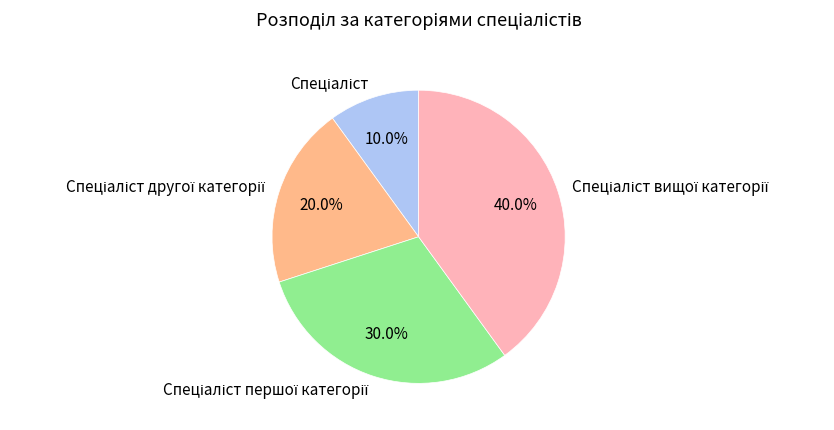

Is there any slice that represents more than half of the pie?

No